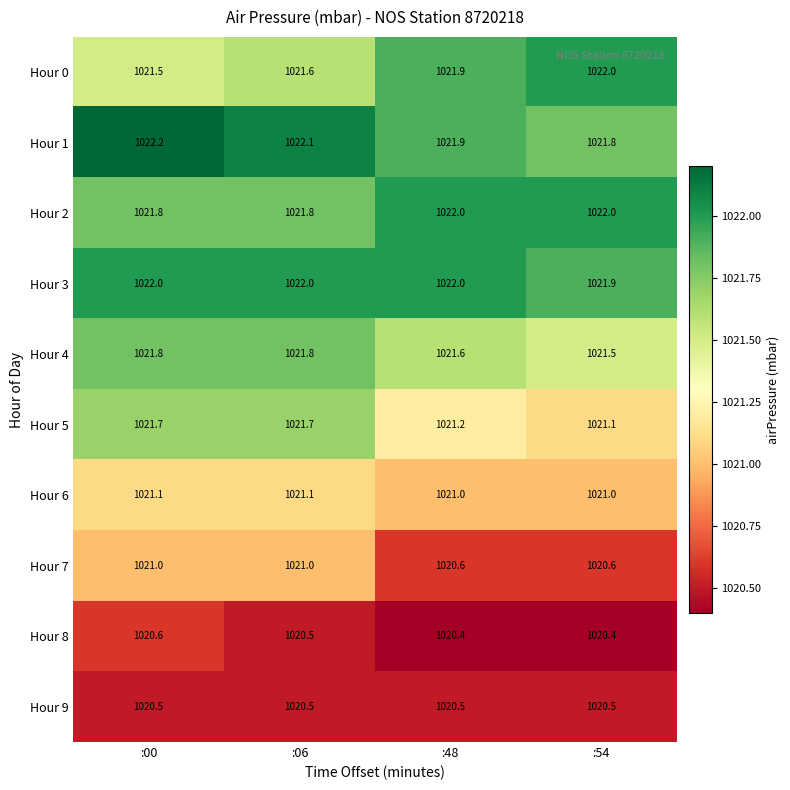

True or false: Hour 1 has a value of 1536.3 at :06.

False